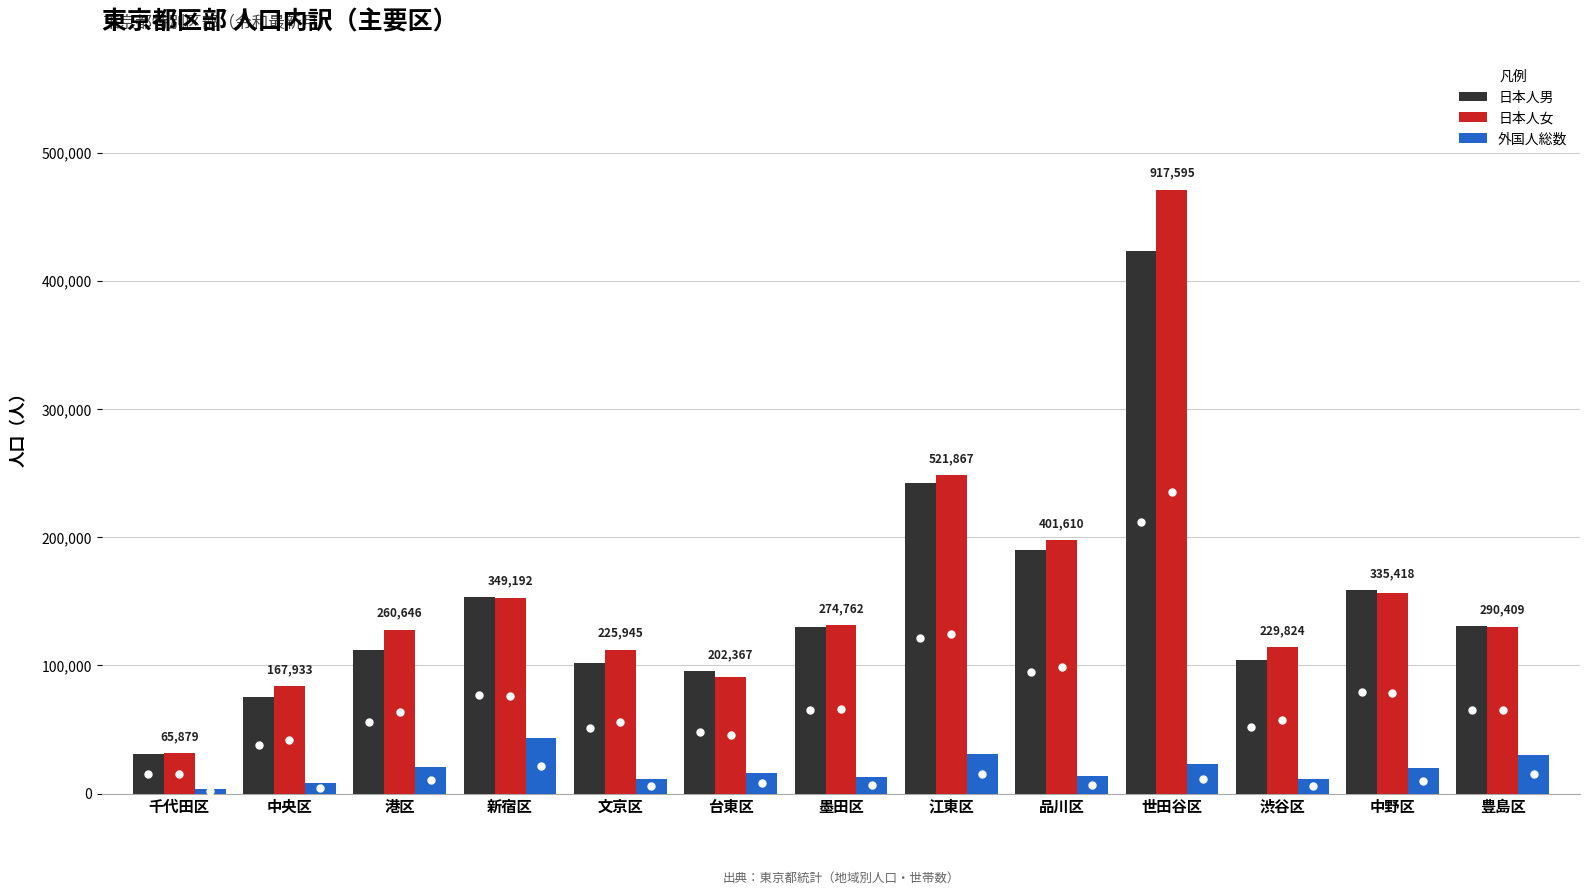

What is the average value of the 日本人男 series?

149977